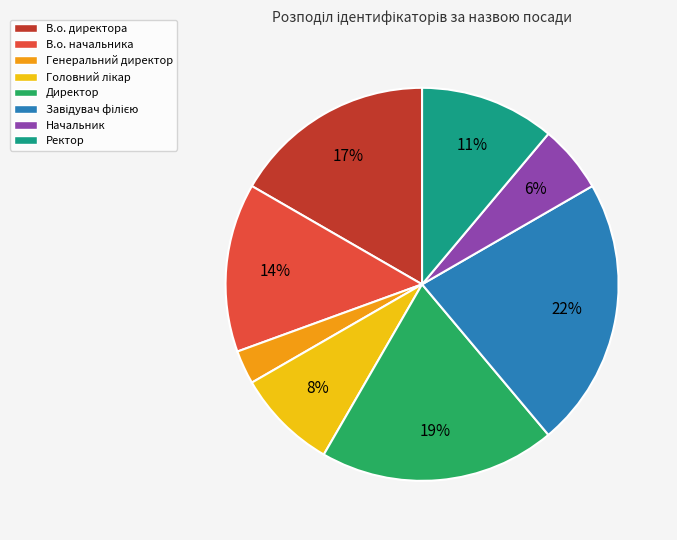

How many segments does this pie chart have?

8